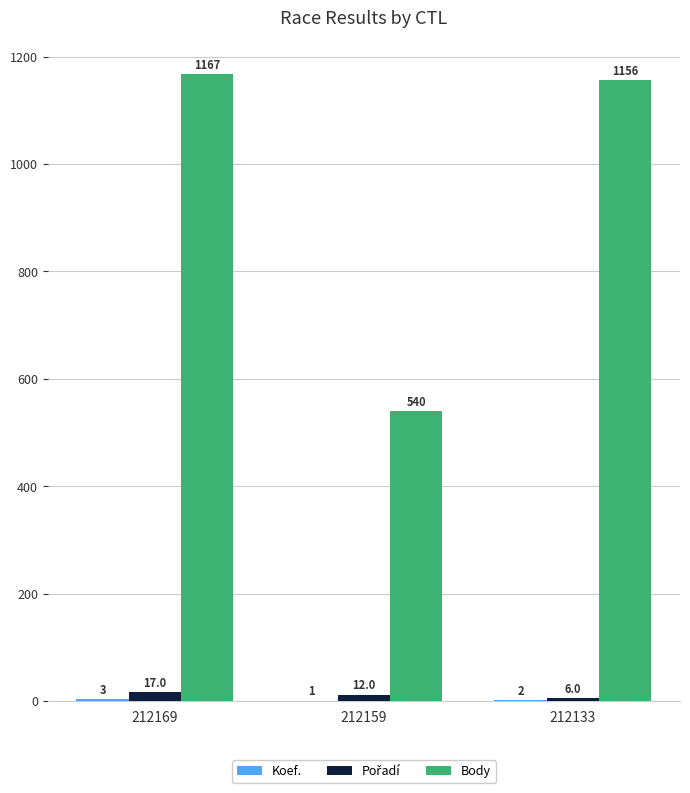

Which category has the highest value in the Body series?

212169